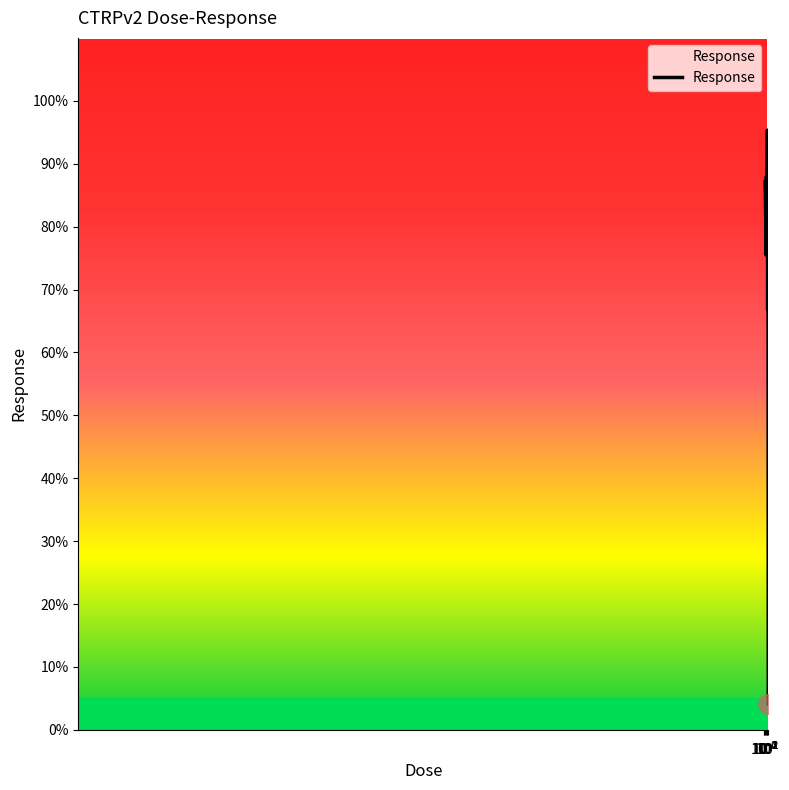

What is the minimum value shown in the chart?

4.1